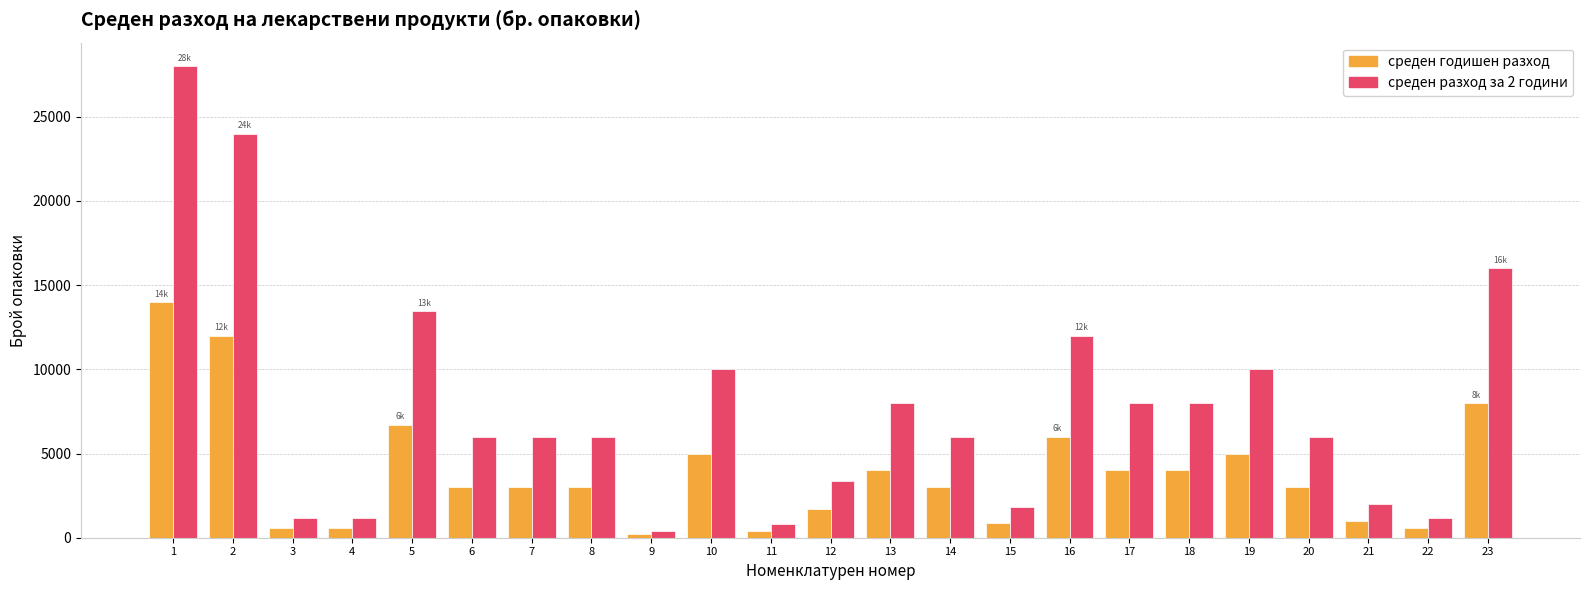

Is it true that среден разход за 2 години equals 13331 at 18?

False